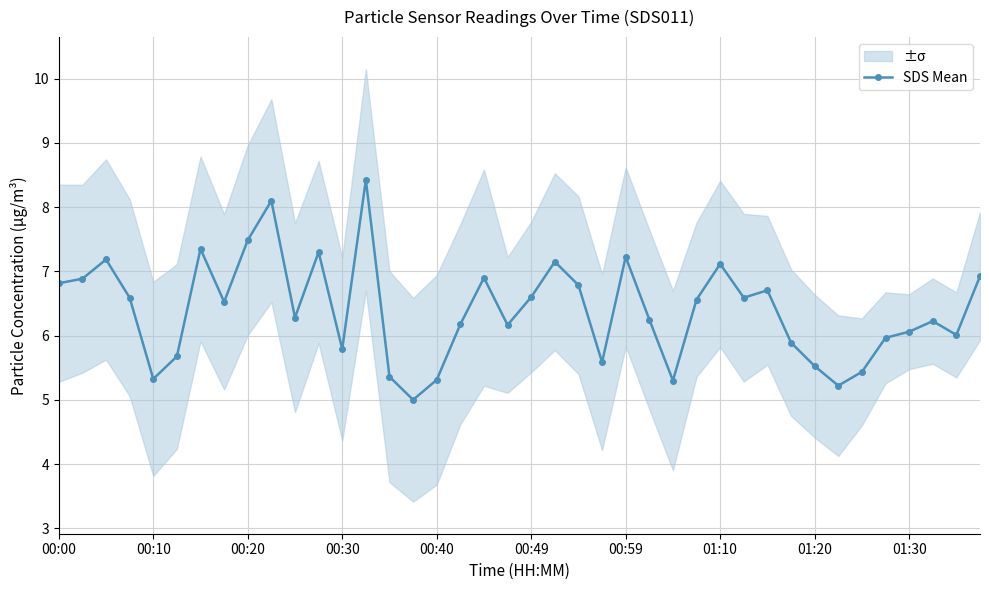

How many categories are shown in the chart?

40